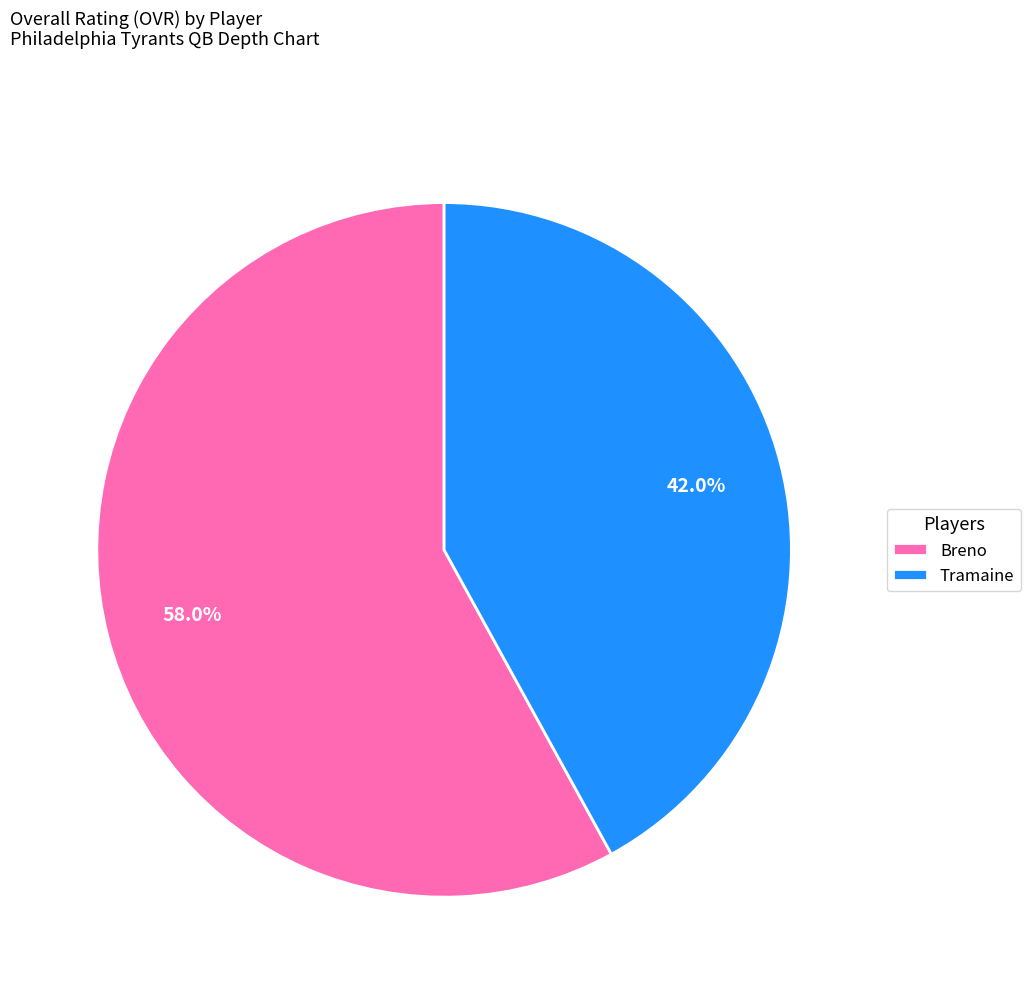

To the nearest percent, what is the difference between the Tramaine and Breno slice percentages?

16%